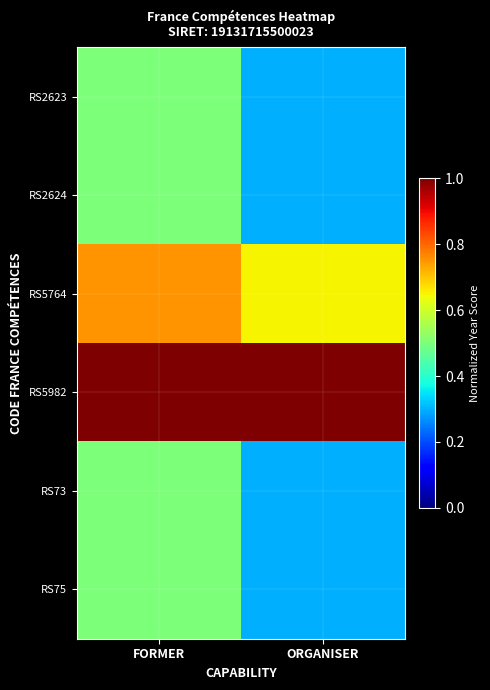

Reading left to right, transcribe all the data shown in this chart.

RS2623: FORMER=0.5	ORGANISER=0.3
RS2624: FORMER=0.5	ORGANISER=0.3
RS5764: FORMER=0.8	ORGANISER=0.6
RS5982: FORMER=1.0	ORGANISER=1.0
RS73: FORMER=0.5	ORGANISER=0.3
RS75: FORMER=0.5	ORGANISER=0.3